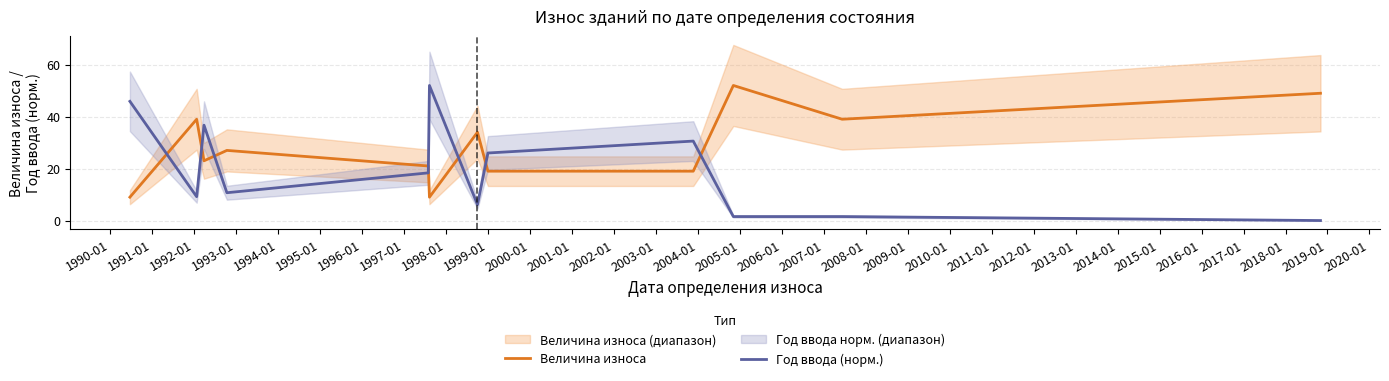

What is the sum of all Величина износа values?

340.0